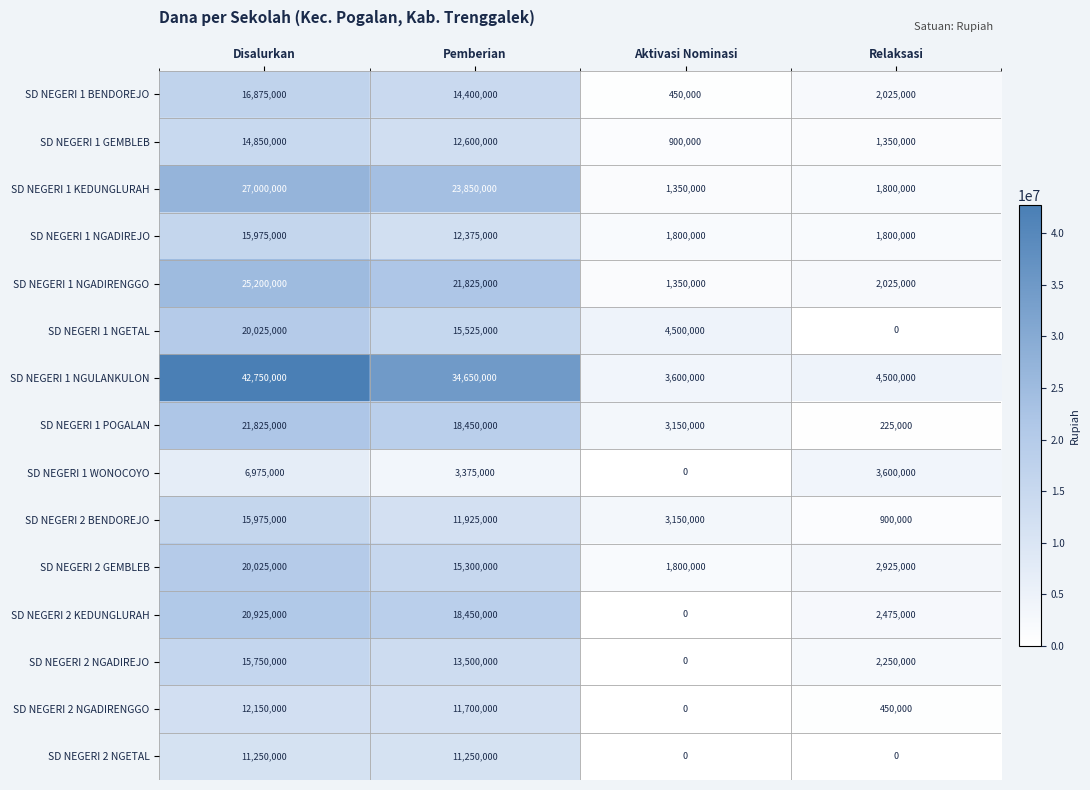

Which series has the largest range (max minus min)?

SD NEGERI 1 NGULANKULON